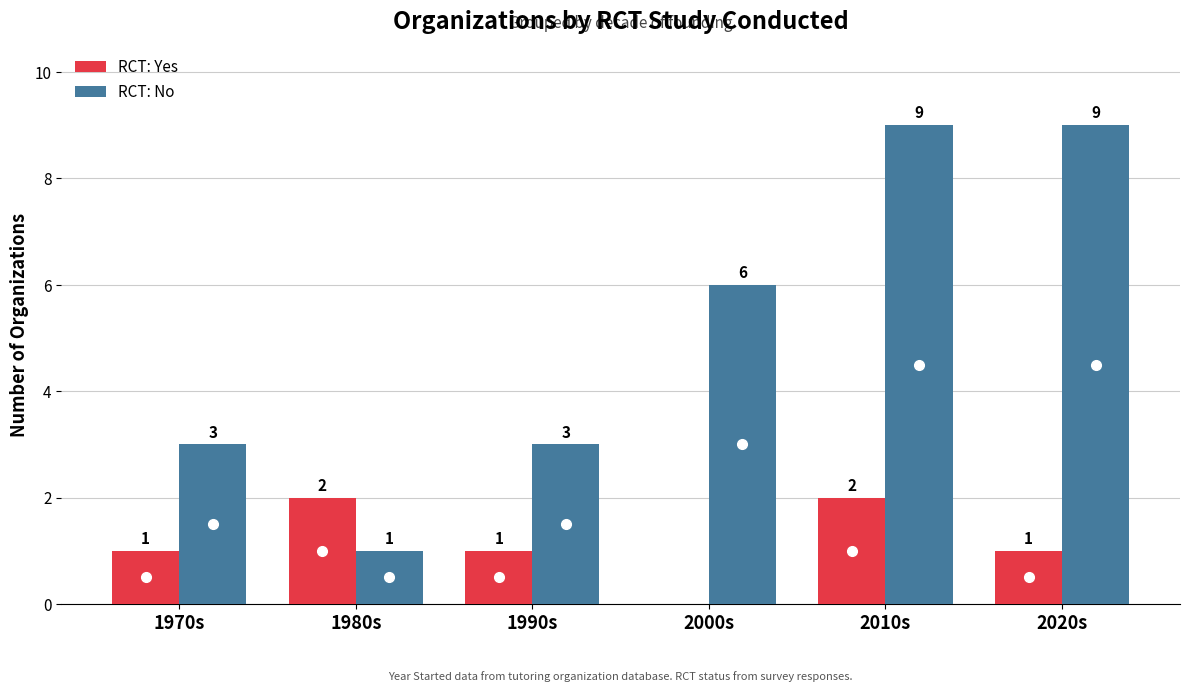

What value does the RCT: No series have at 2000s?

6